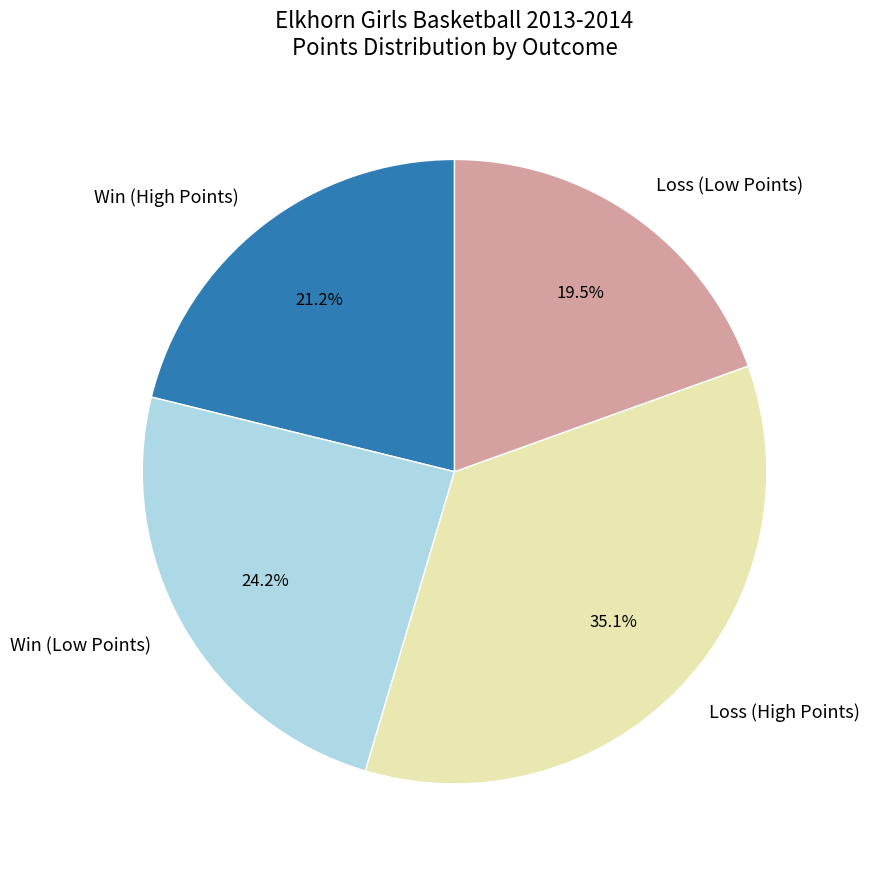

Approximately how many times larger is the value at Win (Low Points) compared to Win (High Points)?

1.1